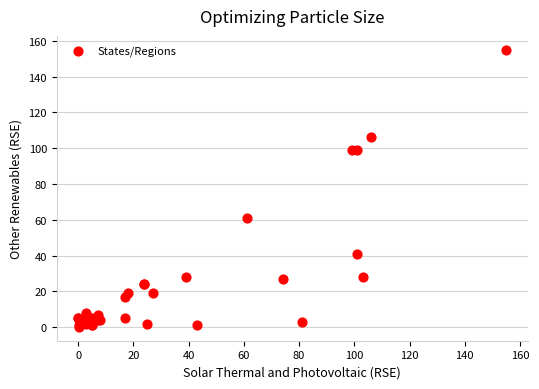

What Y value in the scatter plot is closest to 77?

61.0